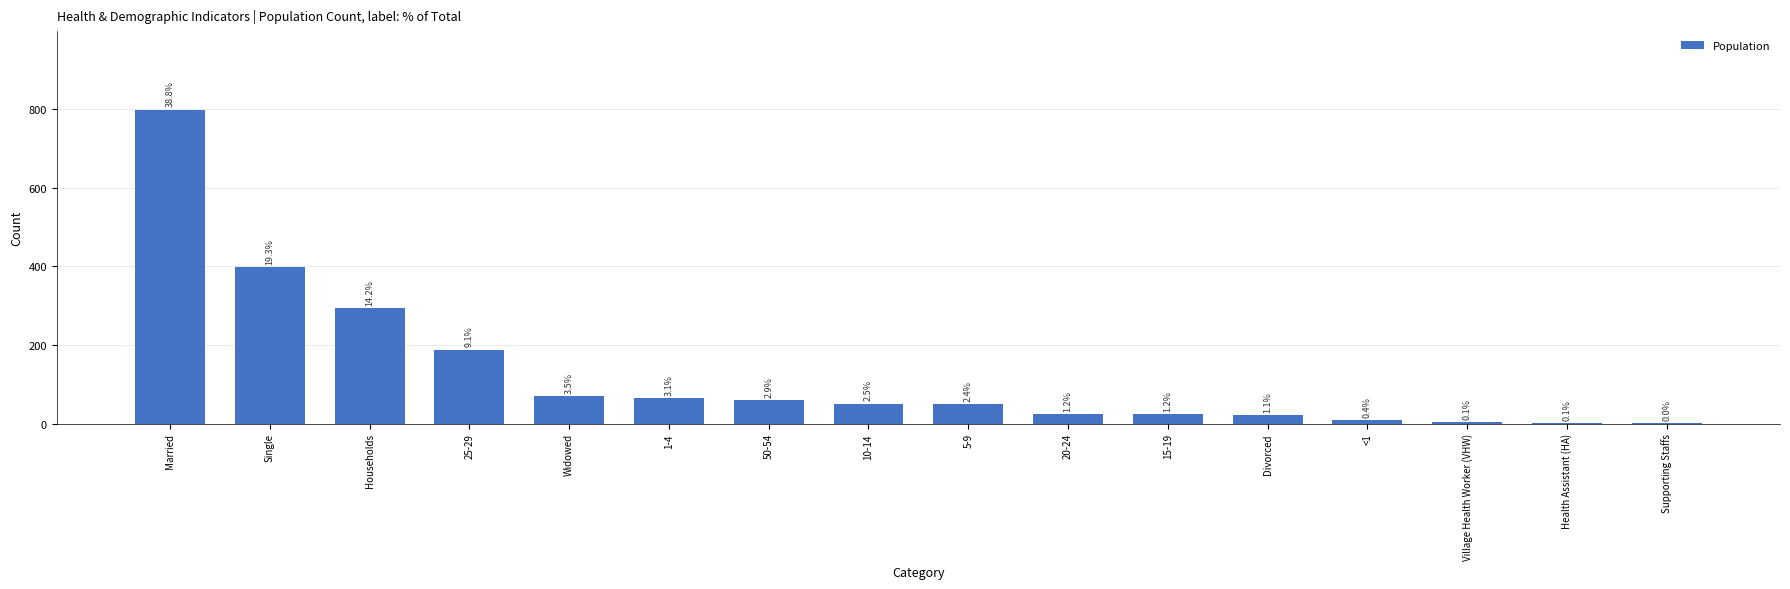

Are the bars horizontal?

No